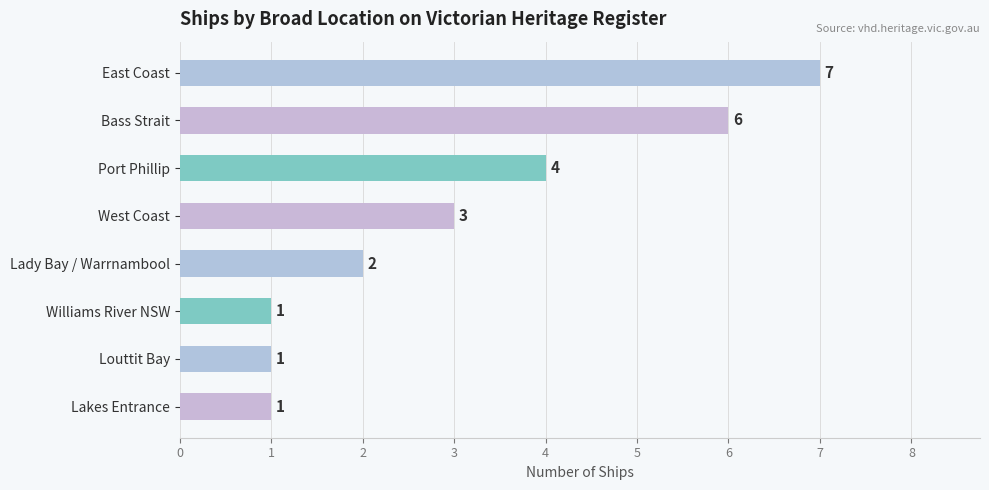

How many bars are there in total?

8